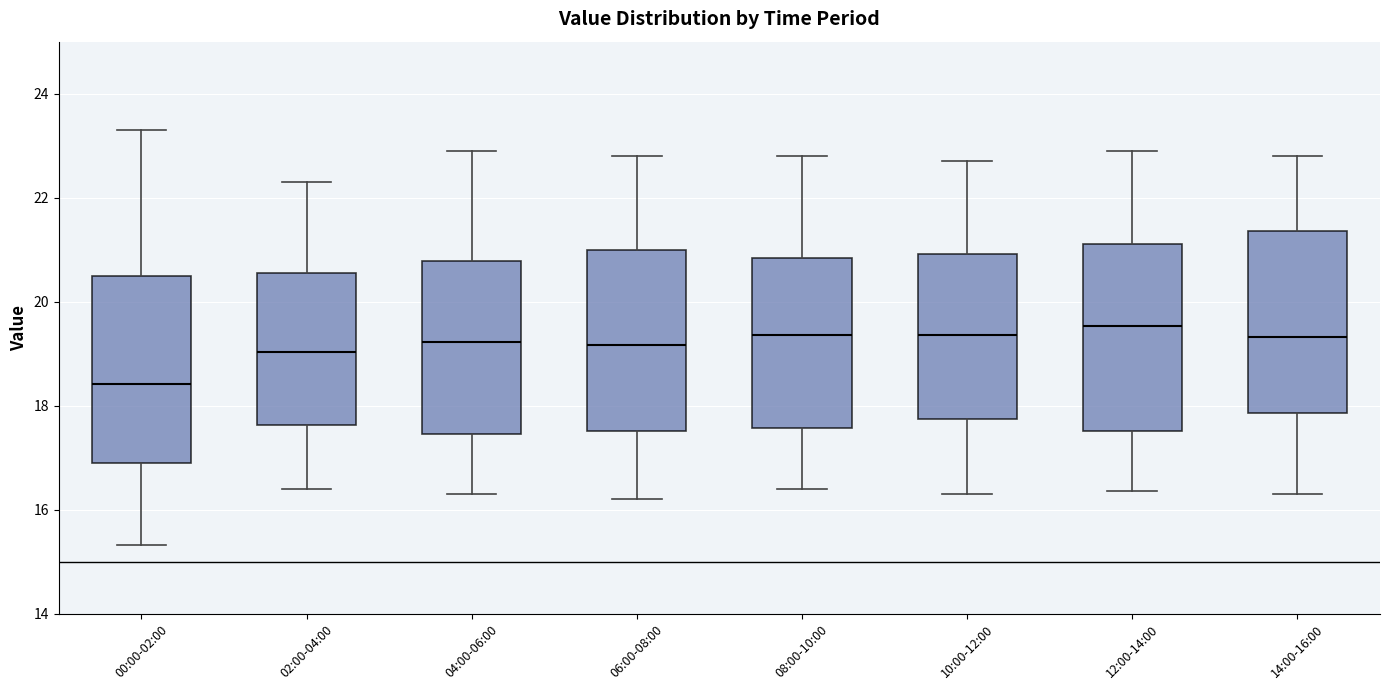

Reading left to right, transcribe this box plot: for each box, give where its median line is, the range the box spans, and where its two whiskers end, as read against the y-axis. The values are not printed on the chart, so give them approximately, as read against the axis.

00:00-02:00: median 18.4, box 17.0 to 20.4, whiskers 15.4 to 23.4
02:00-04:00: median 19.0, box 17.6 to 20.6, whiskers 16.4 to 22.4
04:00-06:00: median 19.2, box 17.4 to 20.8, whiskers 16.4 to 23.0
06:00-08:00: median 19.2, box 17.6 to 21.0, whiskers 16.2 to 22.8
08:00-10:00: median 19.4, box 17.6 to 20.8, whiskers 16.4 to 22.8
10:00-12:00: median 19.4, box 17.8 to 21.0, whiskers 16.4 to 22.8
12:00-14:00: median 19.6, box 17.6 to 21.2, whiskers 16.4 to 23.0
14:00-16:00: median 19.4, box 17.8 to 21.4, whiskers 16.4 to 22.8